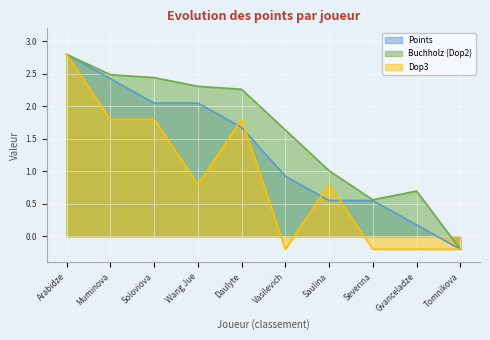

How many data points in Buchholz (Dop2) are above 2?

5